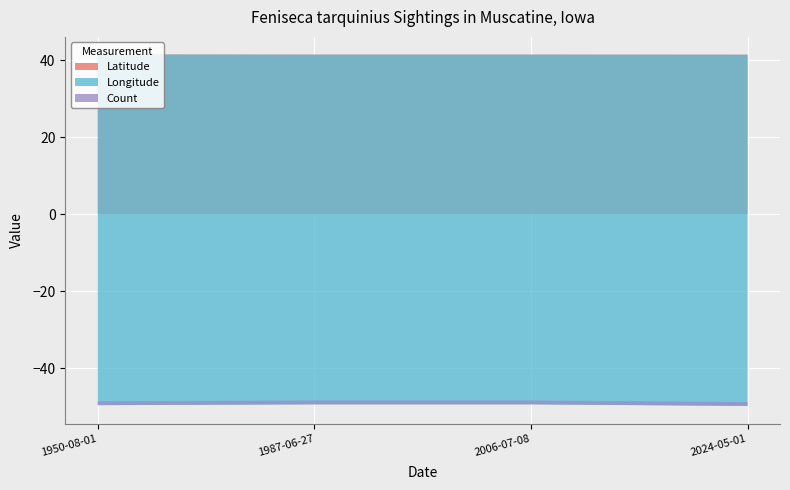

Reading right to left, transcribe all the data shown in this chart.

Latitude: 41.5	41.5	41.5	41.5
Longitude: -91.3	-90.9	-90.9	-91.1
Count: 1.0	1.0	1.0	1.0